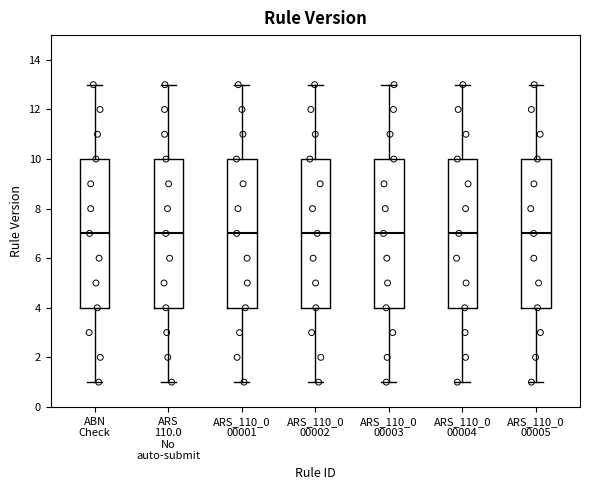

Reading left to right, transcribe this box plot: for each box, give where its median line is, the range the box spans, and where its two whiskers end, as read against the y-axis. The values are not printed on the chart, so give them approximately, as read against the axis.

ABN Check: median 7, box 4 to 10, whiskers 1 to 13
ARS 110.0 No auto-submit: median 7, box 4 to 10, whiskers 1 to 13
ARS_110_0 00001: median 7, box 4 to 10, whiskers 1 to 13
ARS_110_0 00002: median 7, box 4 to 10, whiskers 1 to 13
ARS_110_0 00003: median 7, box 4 to 10, whiskers 1 to 13
ARS_110_0 00004: median 7, box 4 to 10, whiskers 1 to 13
ARS_110_0 00005: median 7, box 4 to 10, whiskers 1 to 13